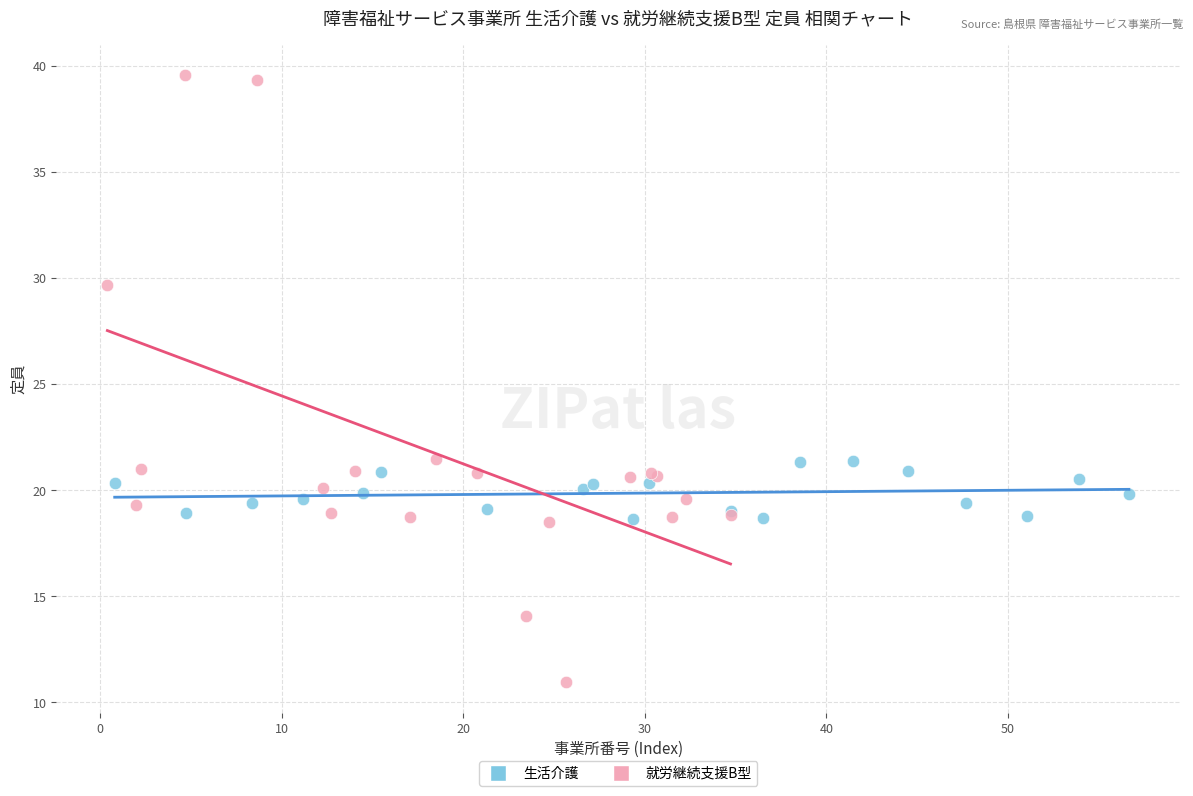

Which series has the largest Y range (max minus min)?

就労継続支援B型